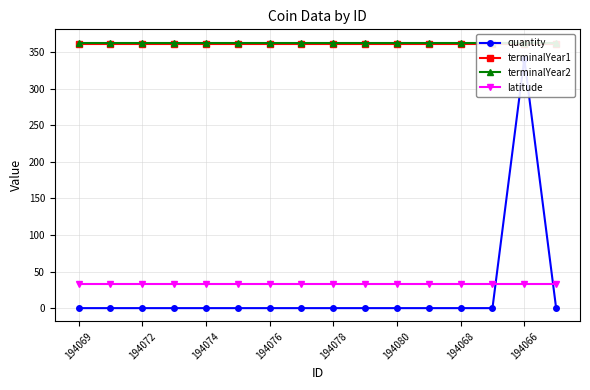

Is the value of terminalYear2 at 194080 greater than the value of latitude at 194074?

Yes